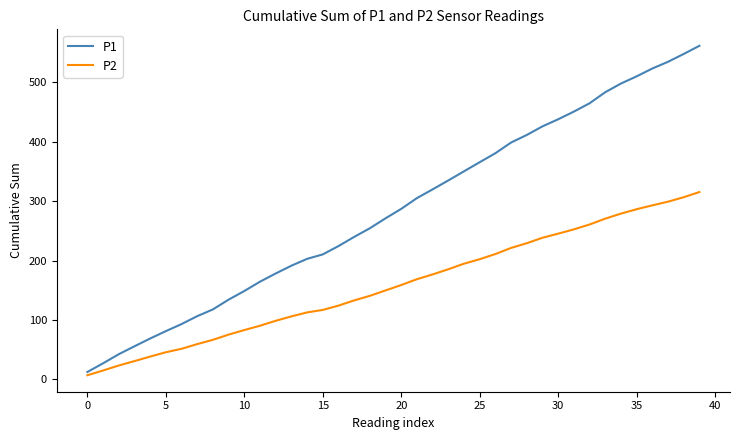

Rank the series by their maximum value, from highest to lowest.

P1, P2